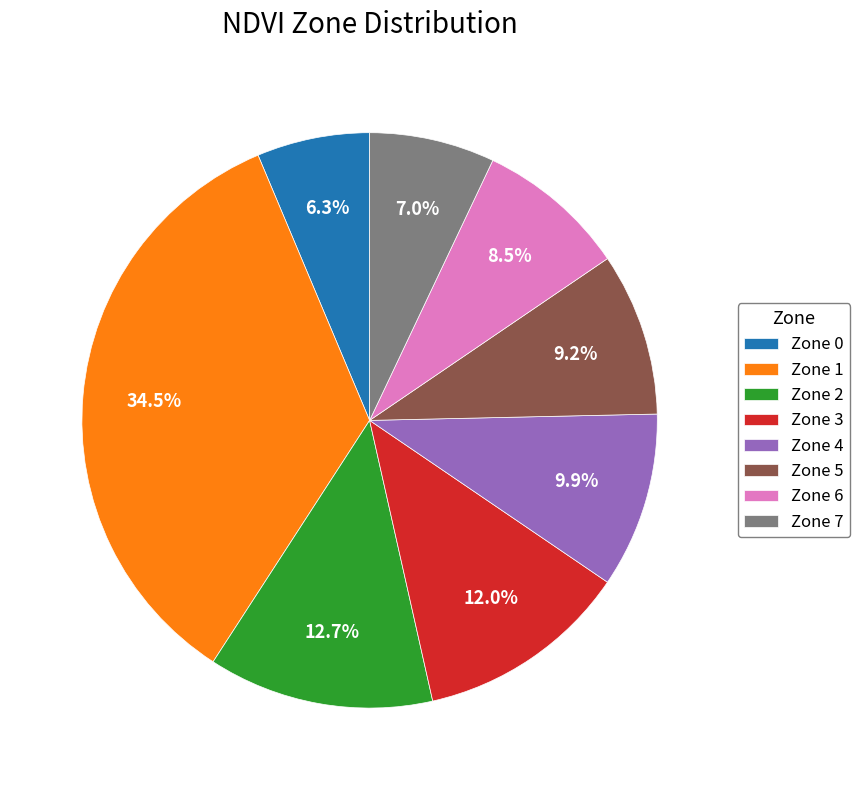

Approximately how many times larger is the value at Zone 5 compared to Zone 1?

0.3